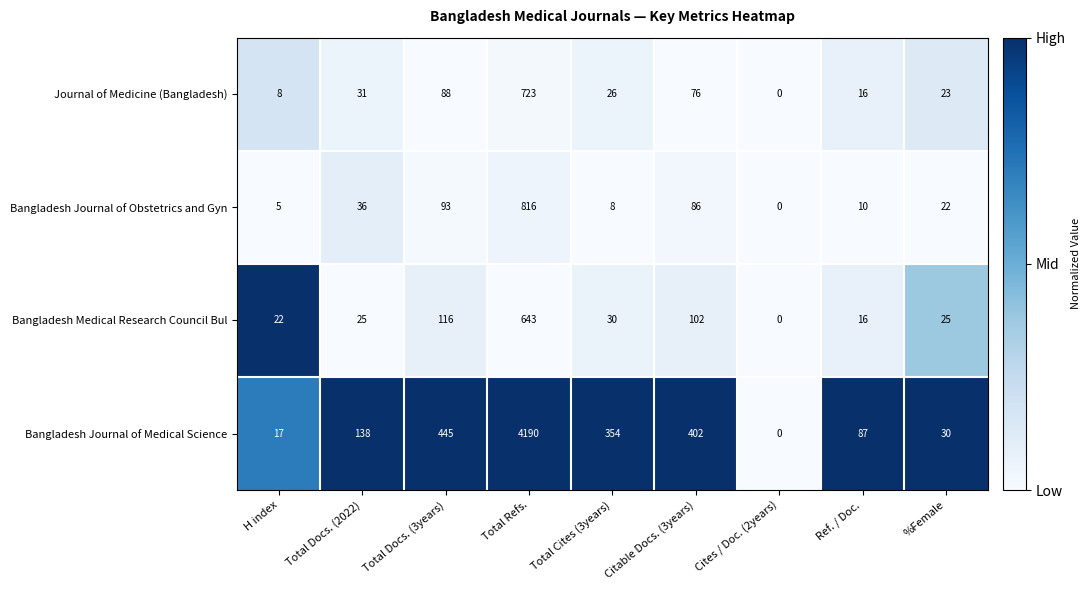

What is the approximate value of Bangladesh Journal of Obstetrics and Gyn at Total Refs., to the nearest 100?

800